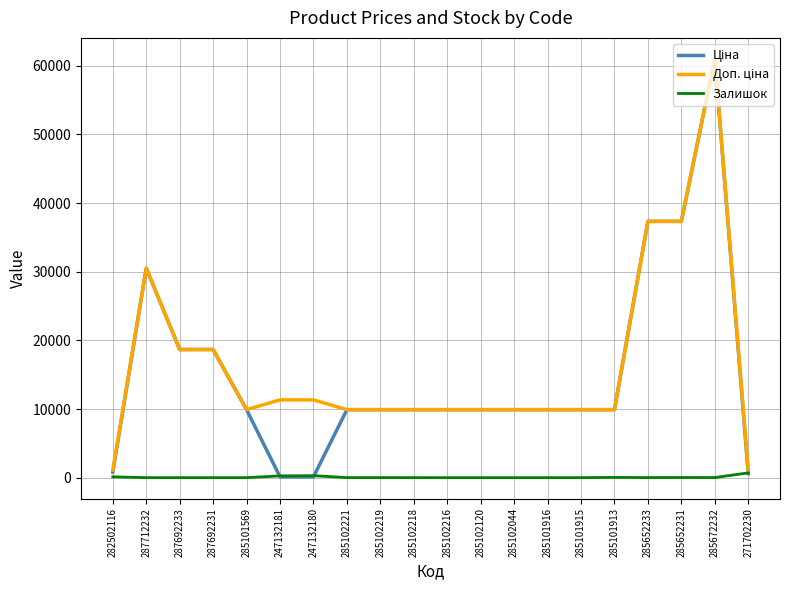

At which category is the sum across all series the highest?

285672232